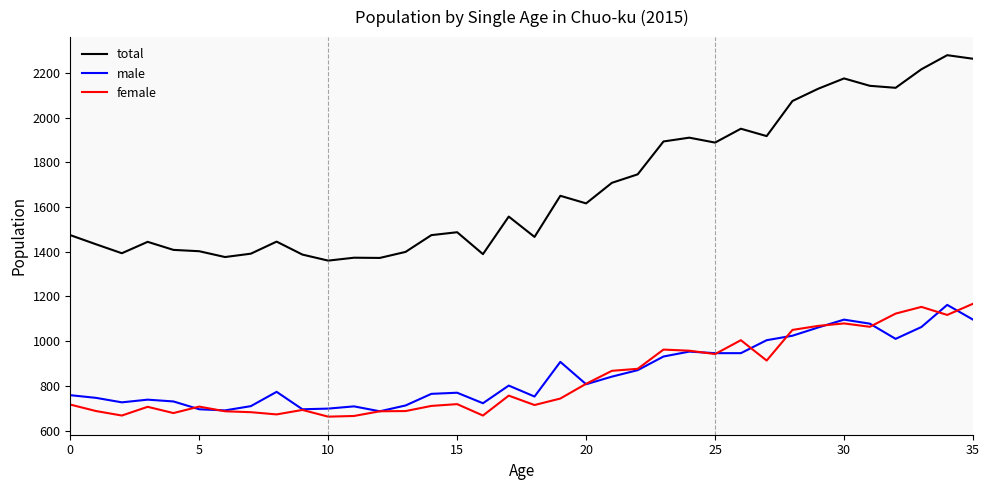

What is the smallest value displayed?

662